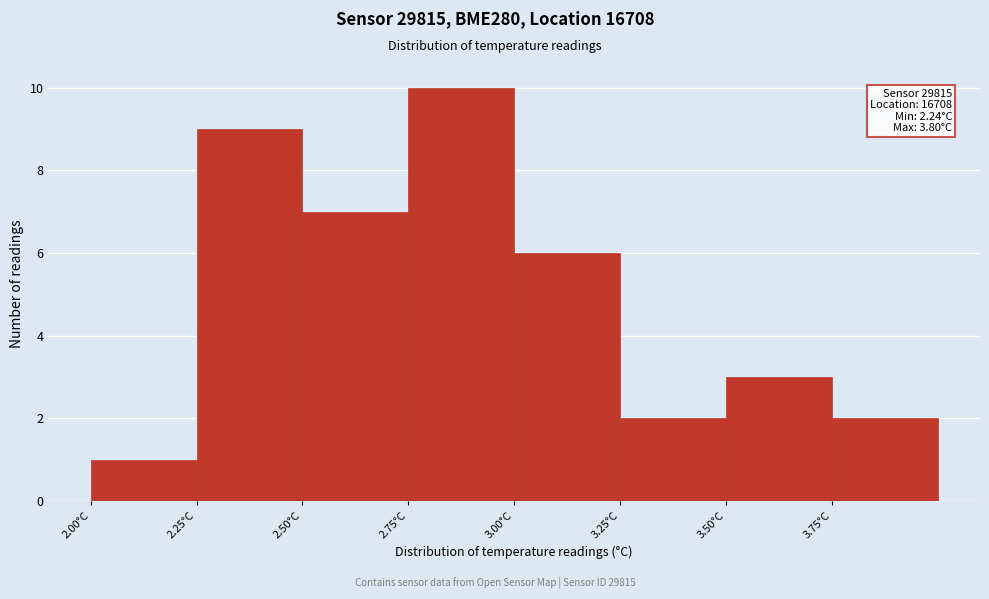

Over which range of the x-axis is the bar tallest?

2.75 to 3.00